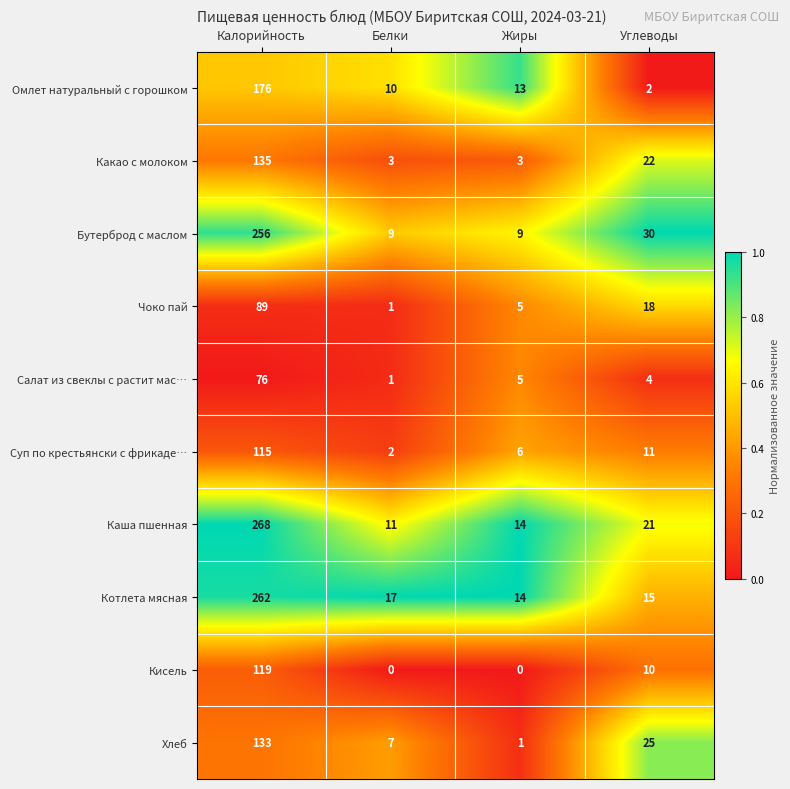

Rank the series by their maximum value, from highest to lowest.

Каша пшенная, Котлета мясная, Бутерброд с маслом, Омлет натуральный с горошком, Какао с молоком, Хлеб, Кисель, Суп по крестьянски с фрикаде…, Чоко пай, Салат из свеклы с растит мас…